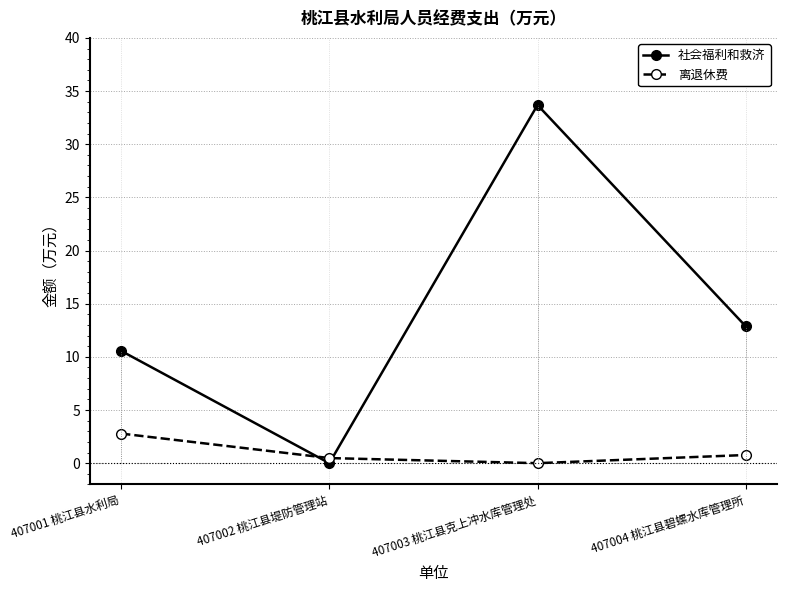

True or false: 离退休费 has more than 0 points higher than both neighbors.

False